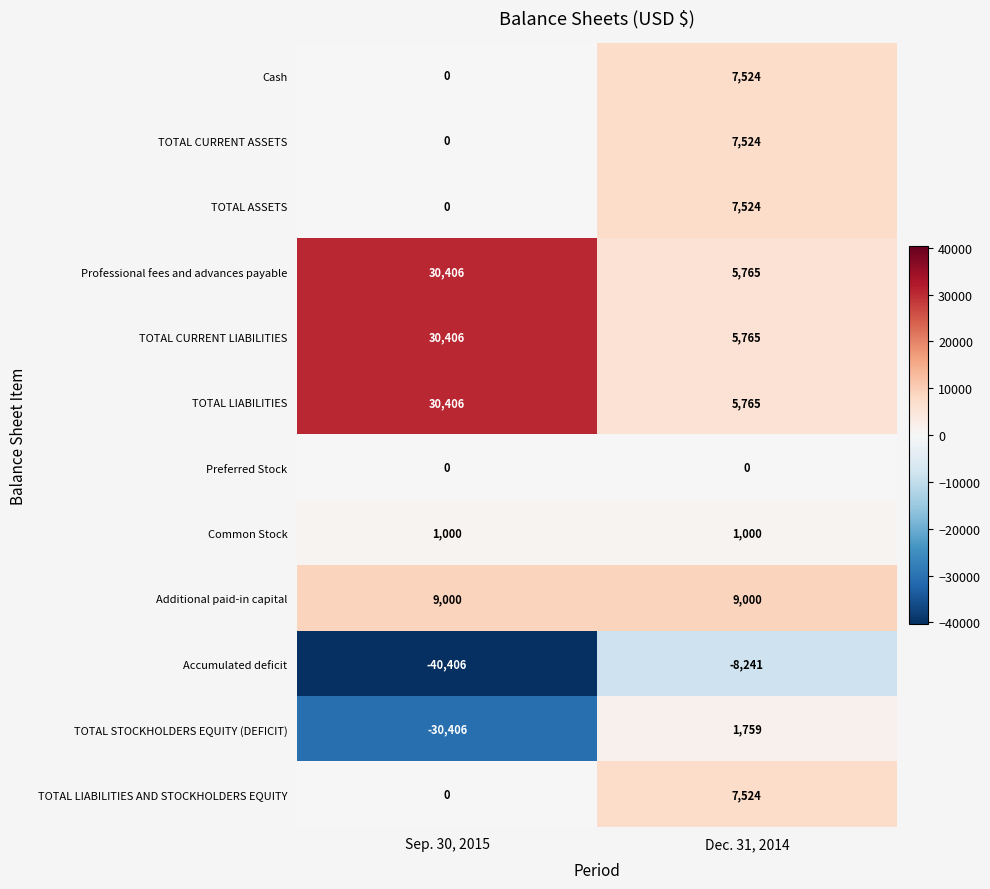

At which category is the sum across all series the highest?

Dec. 31, 2014